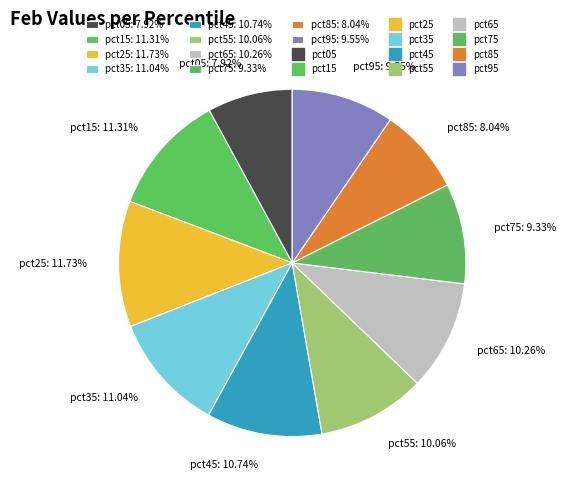

Does any single category account for the majority?

No